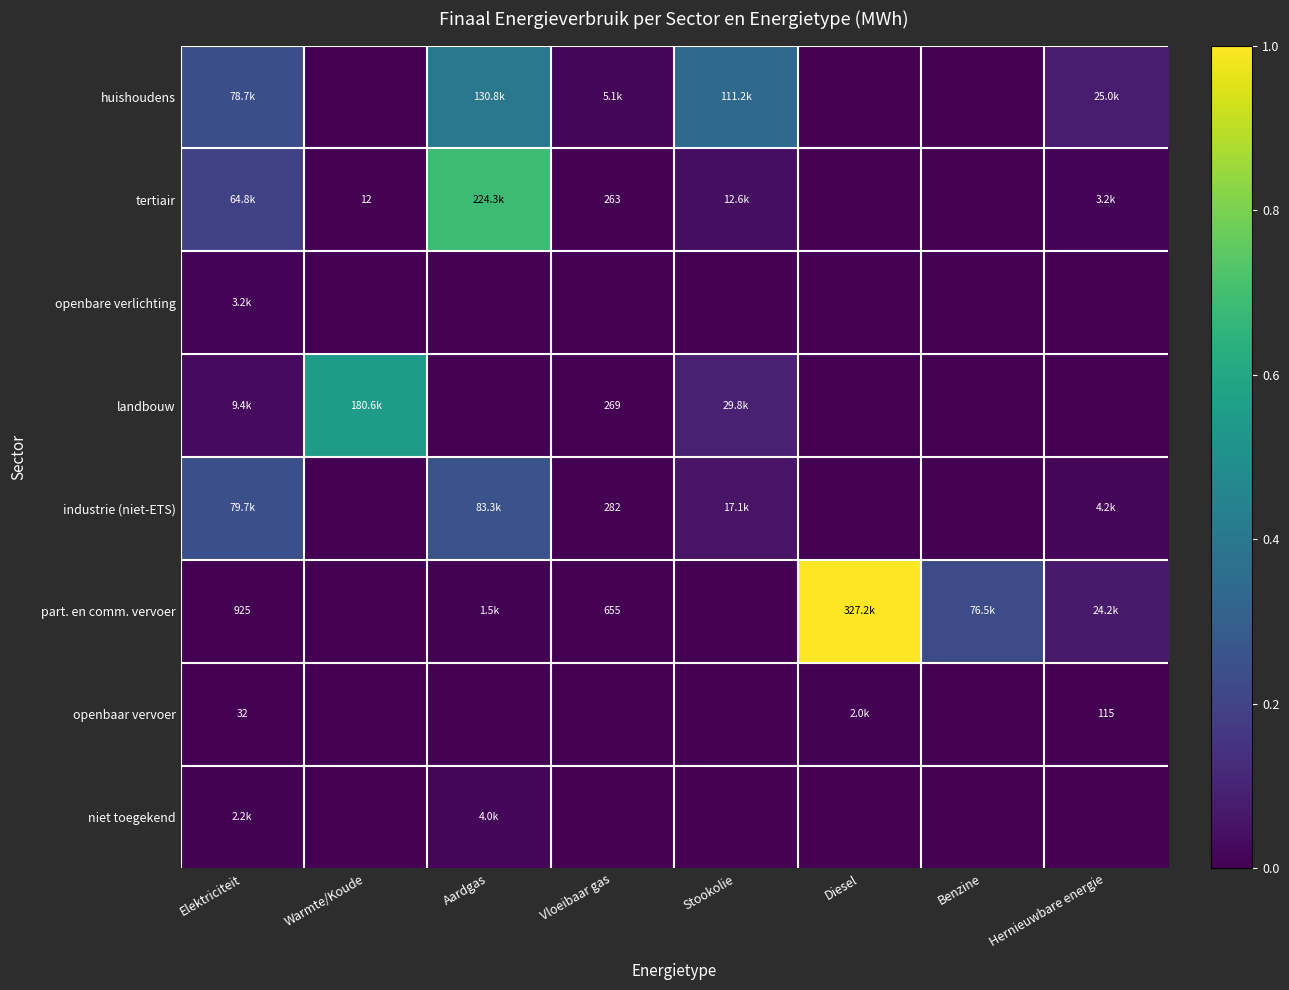

Between Hernieuwbare energie and Elektriciteit, which is larger?

Elektriciteit